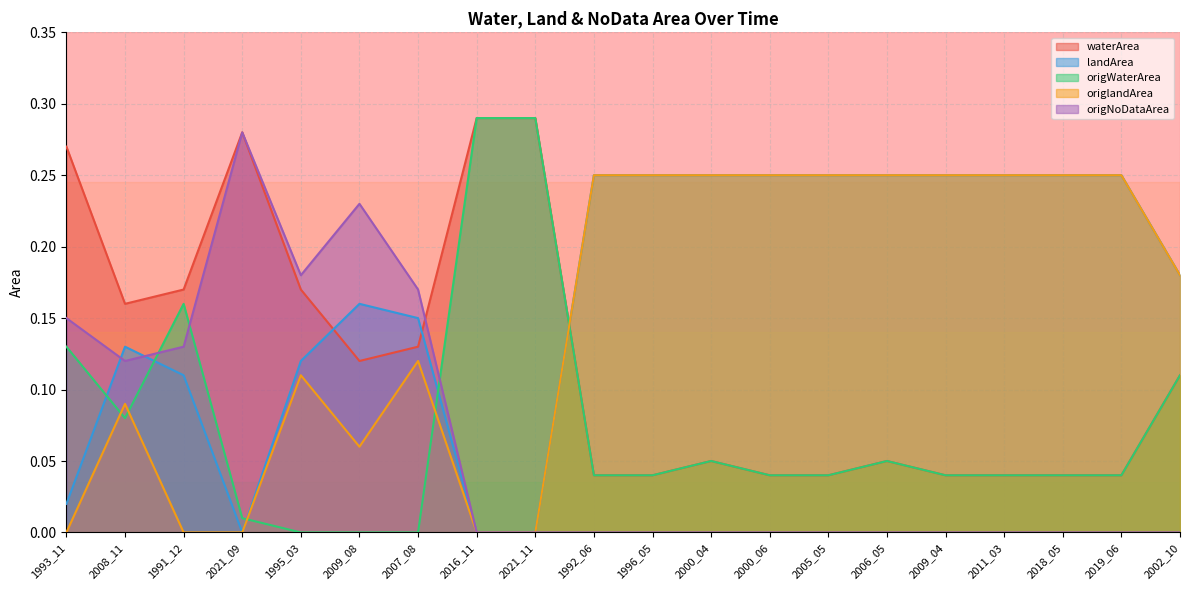

Which series has the largest range (max minus min)?

origWaterArea